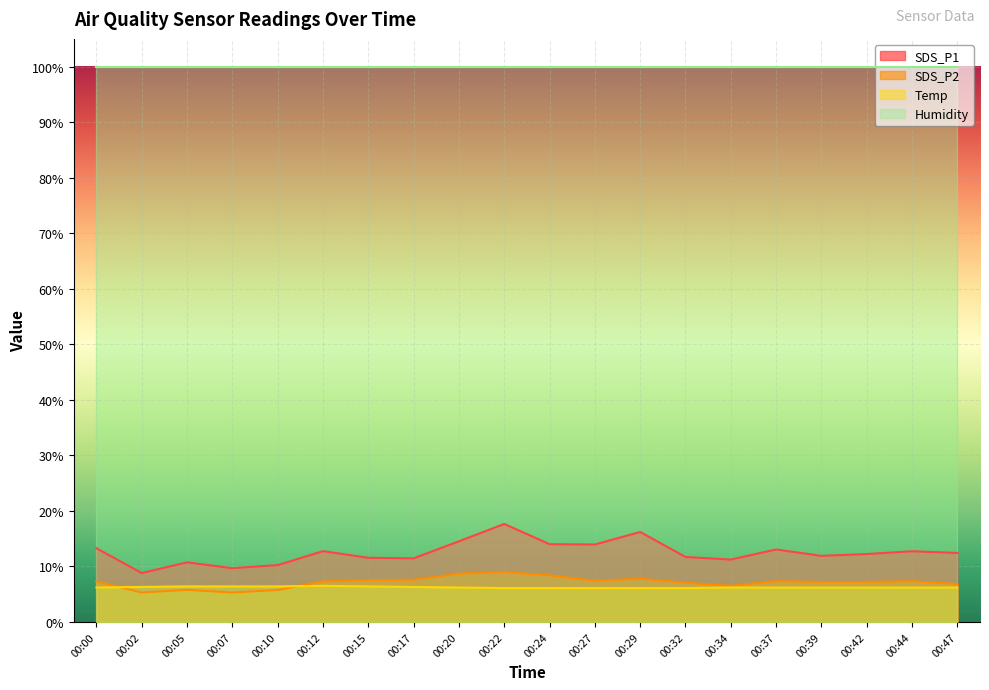

What is the lowest value of the Temp series?

6.1